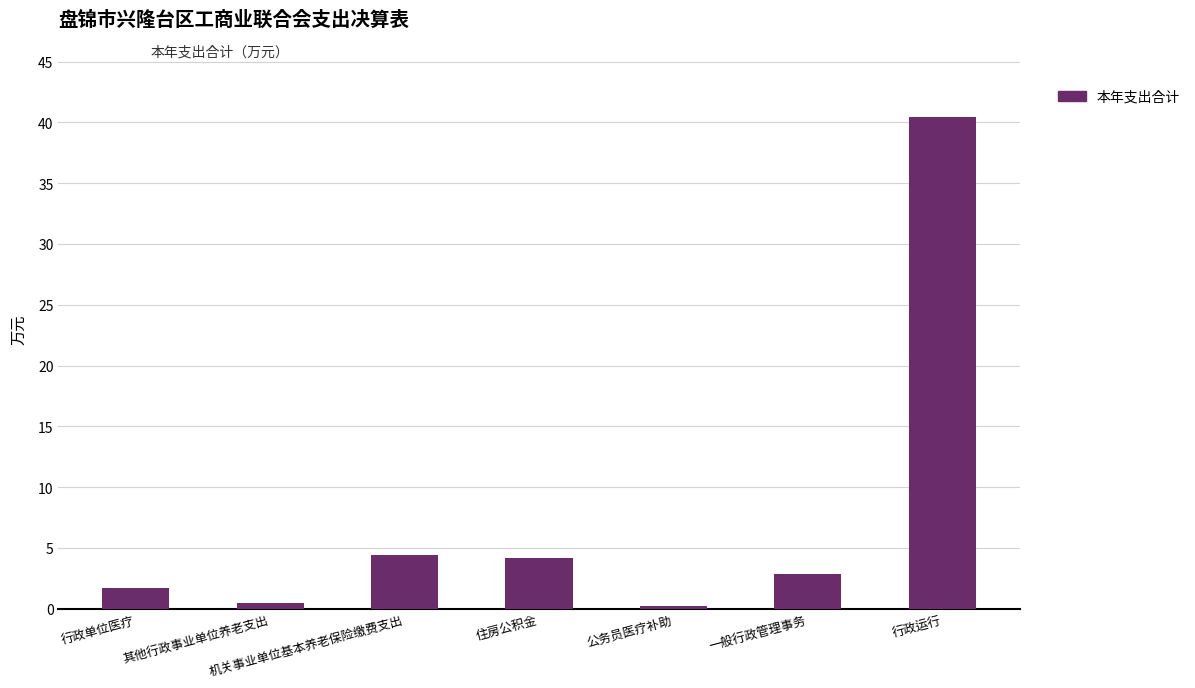

Reading left to right, transcribe all the data shown in this chart.

1.7	0.5	4.4	4.2	0.2	2.9	40.4